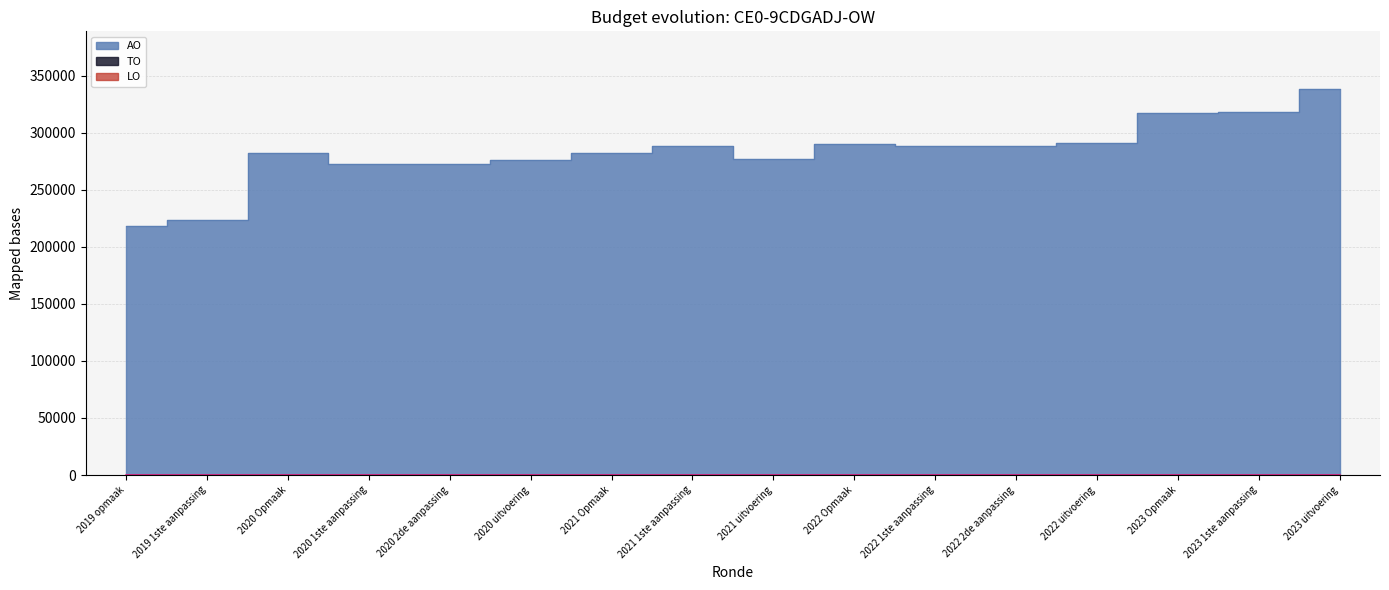

What is the label of the 1st point from the left?

2019 opmaak